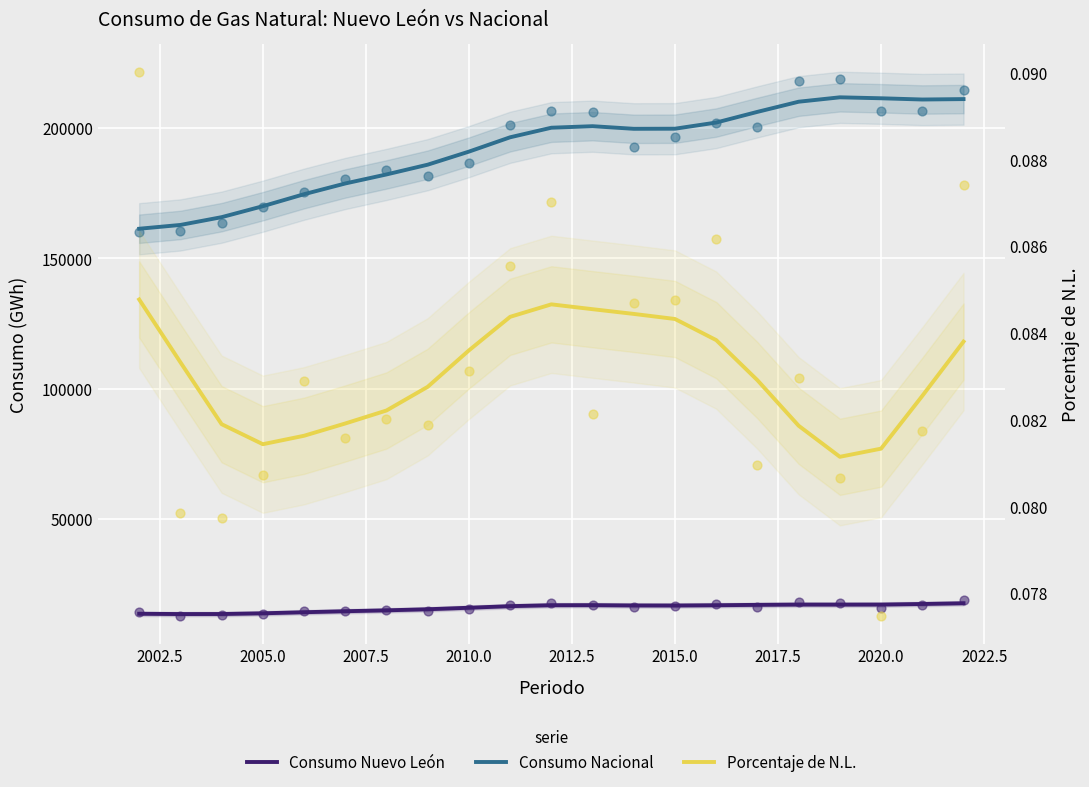

Which series contains the lowest Y value?

Porcentaje de N.L.